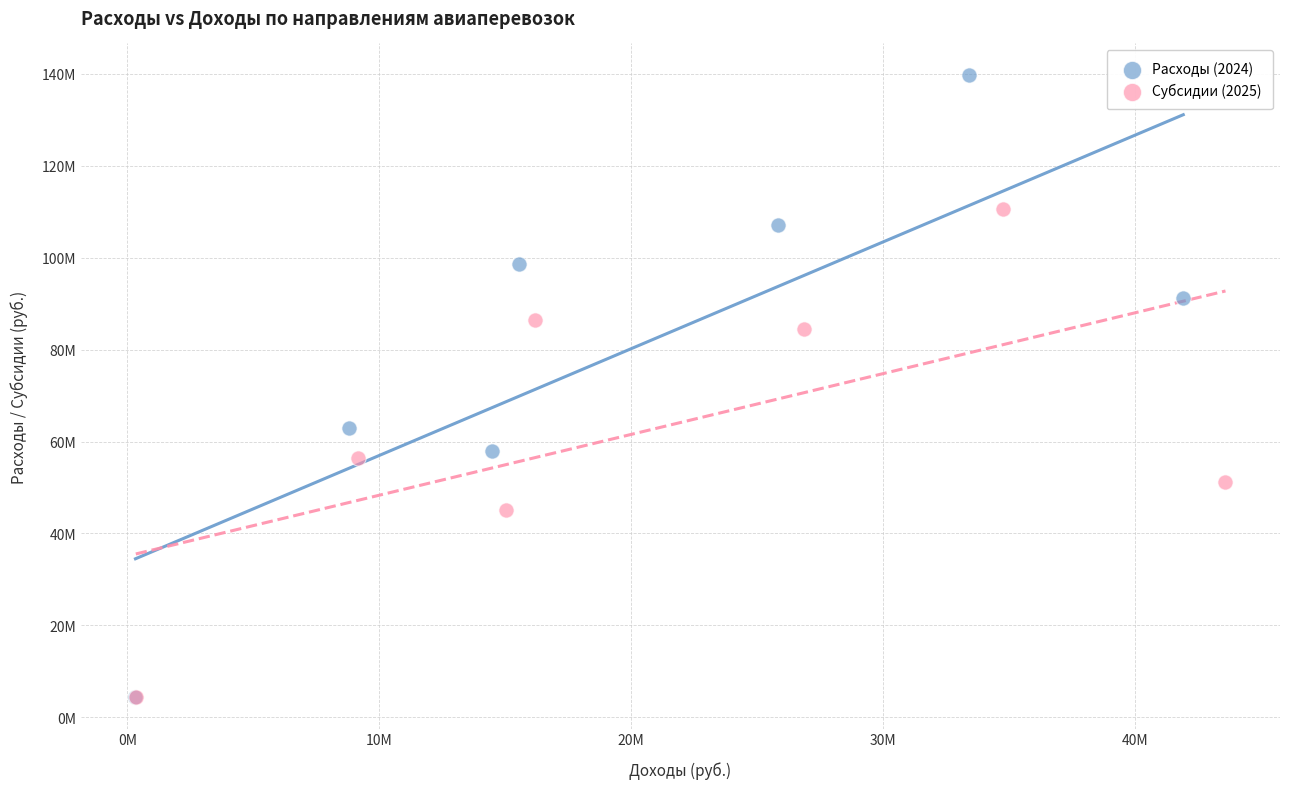

What are all the series names shown in the legend?

Расходы (2024), Субсидии (2025)